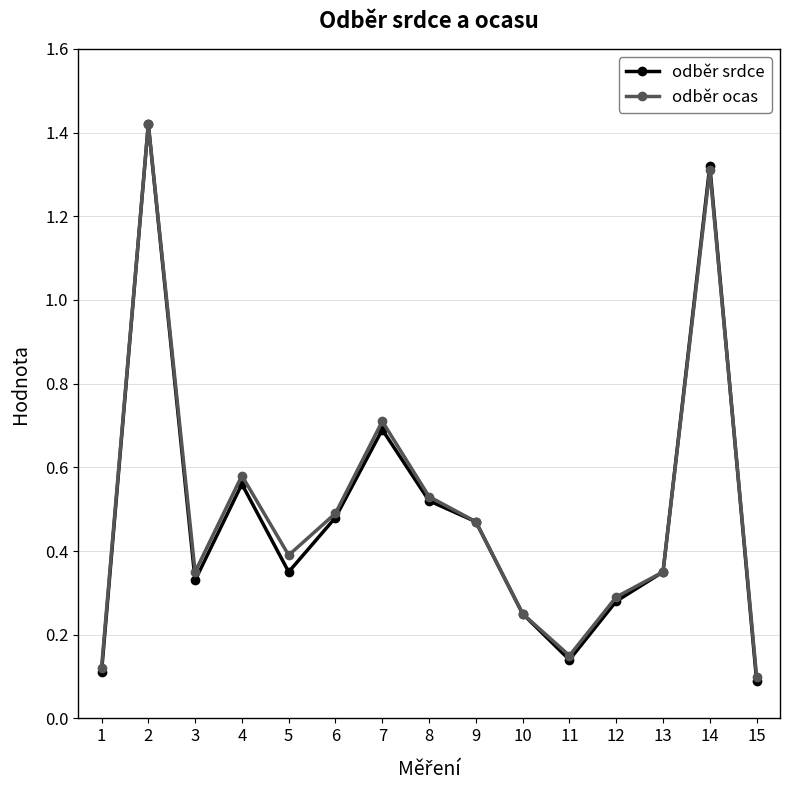

Which series has the largest range (max minus min)?

odběr srdce